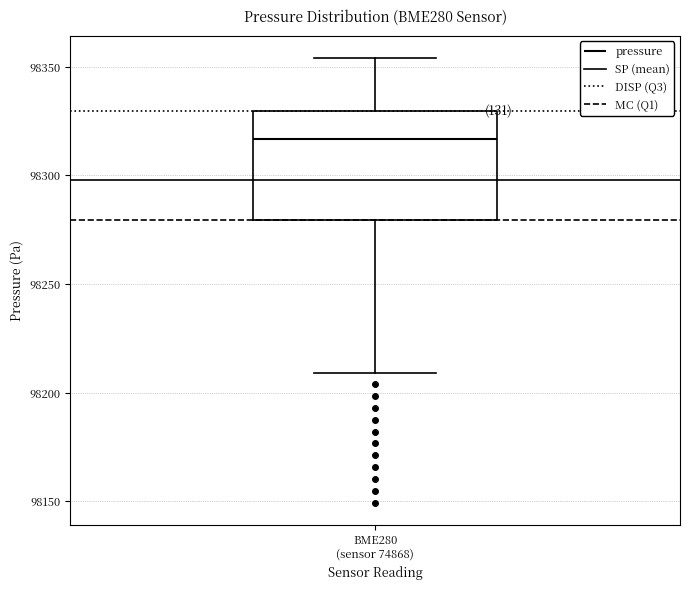

Read this box plot against the y-axis: the position of the median line, the range covered by the box, and the ends of both whiskers. The values are not printed on the chart, so give them approximately, as read against the axis.

median 98315, box 98280 to 98330, whiskers 98210 to 98355